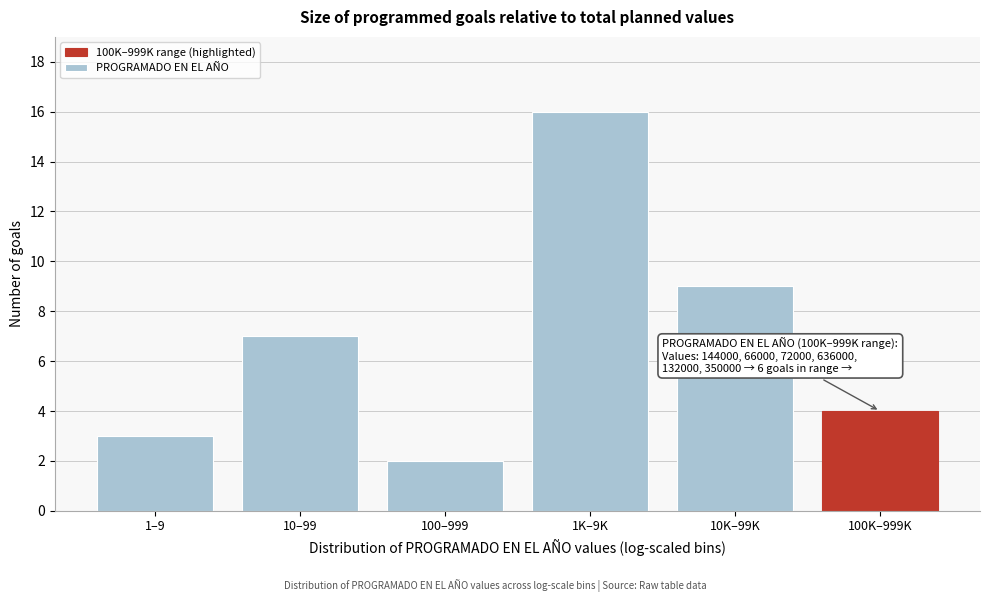

Reading left to right, what are all the values shown in this chart?

3	7	2	16	9	4